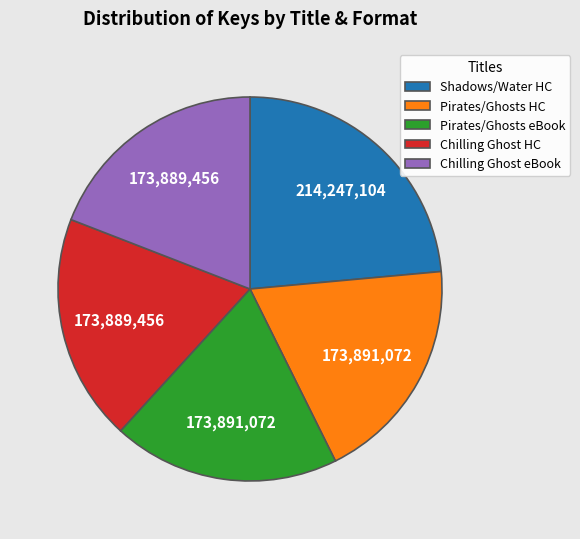

True or false: Pirates/Ghosts HC accounts for 29% of the total.

False